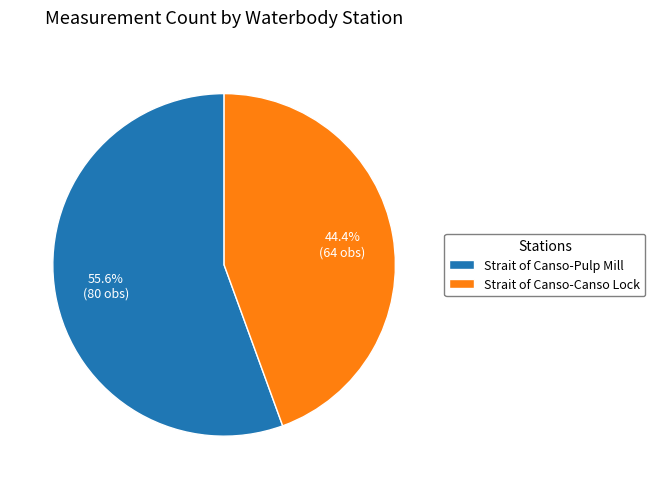

What percentage is the Strait of Canso-Pulp Mill slice, to the nearest percent?

56%